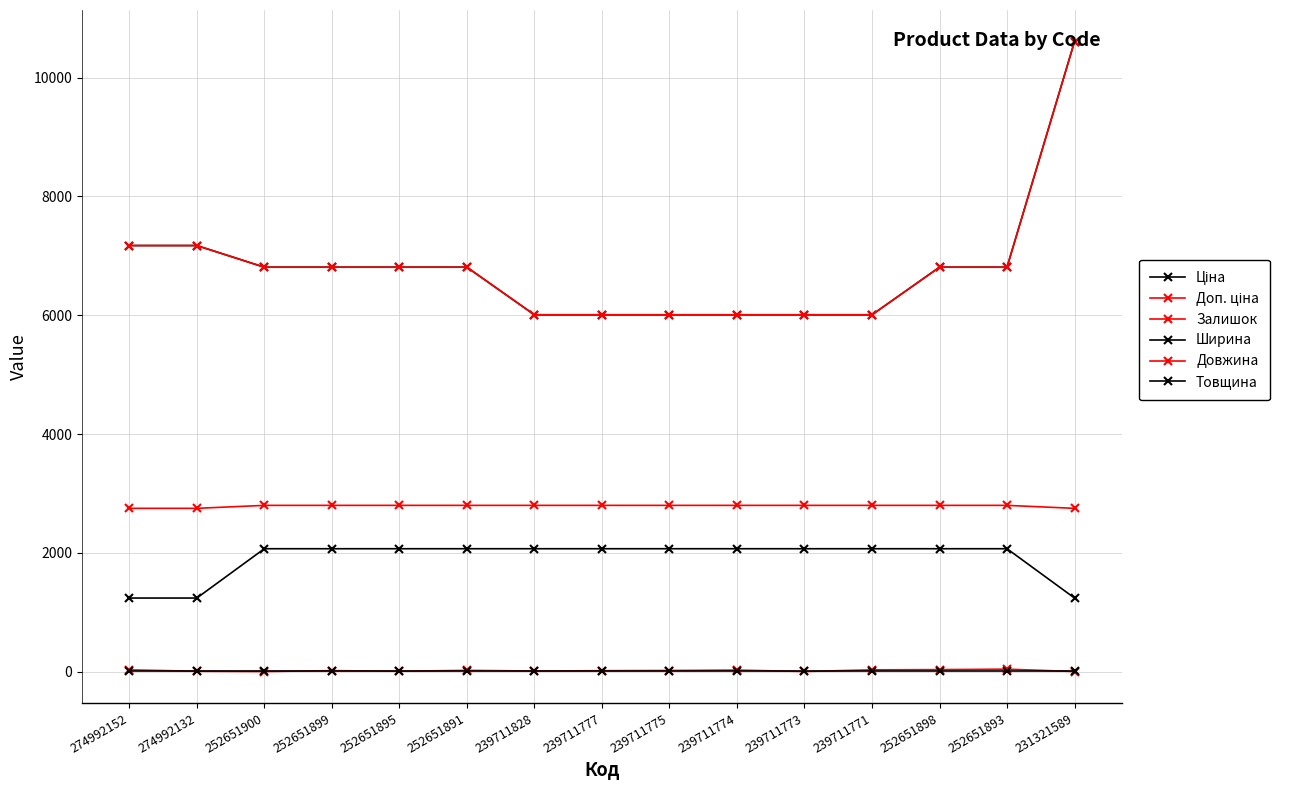

Does the chart have visible grid lines?

Yes